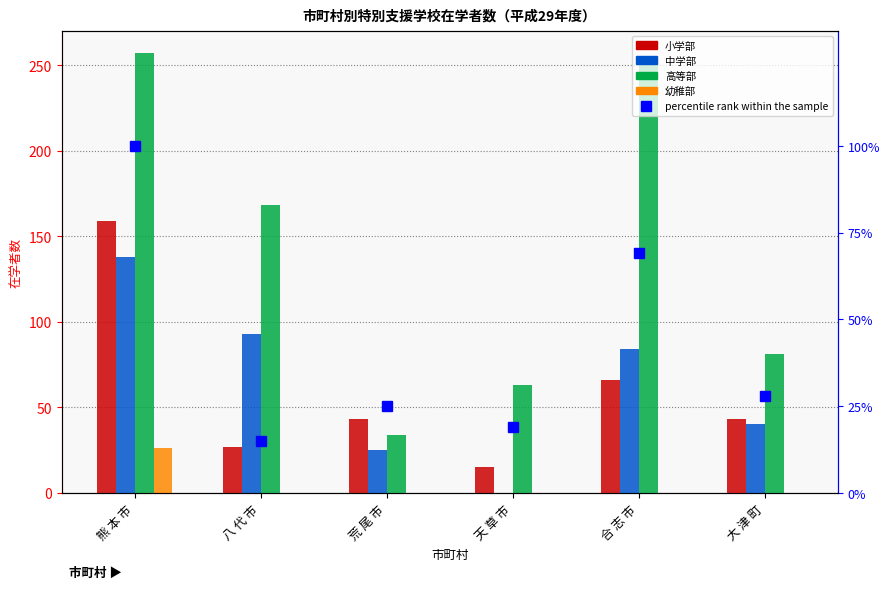

At how many categories does at least one series exceed 250?

1